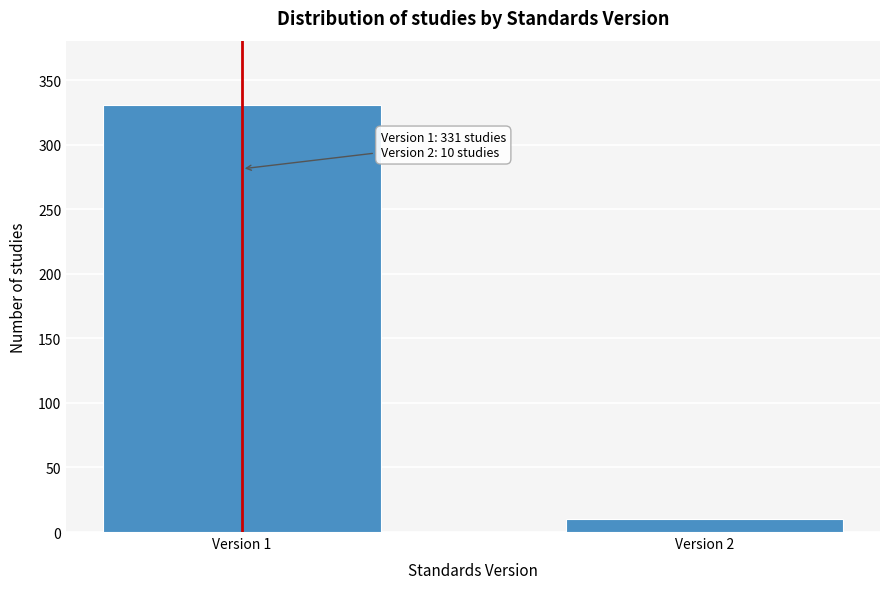

Reading right to left, what are all the values shown in this chart?

Version 2=10	Version 1=331